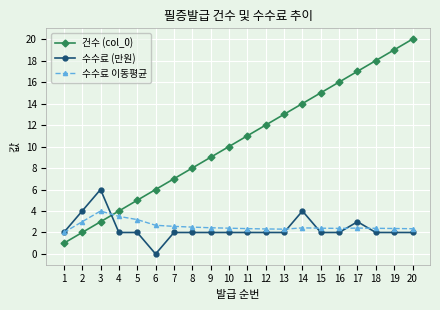

Which category has the lowest value in the 건수 (col_0) series?

1